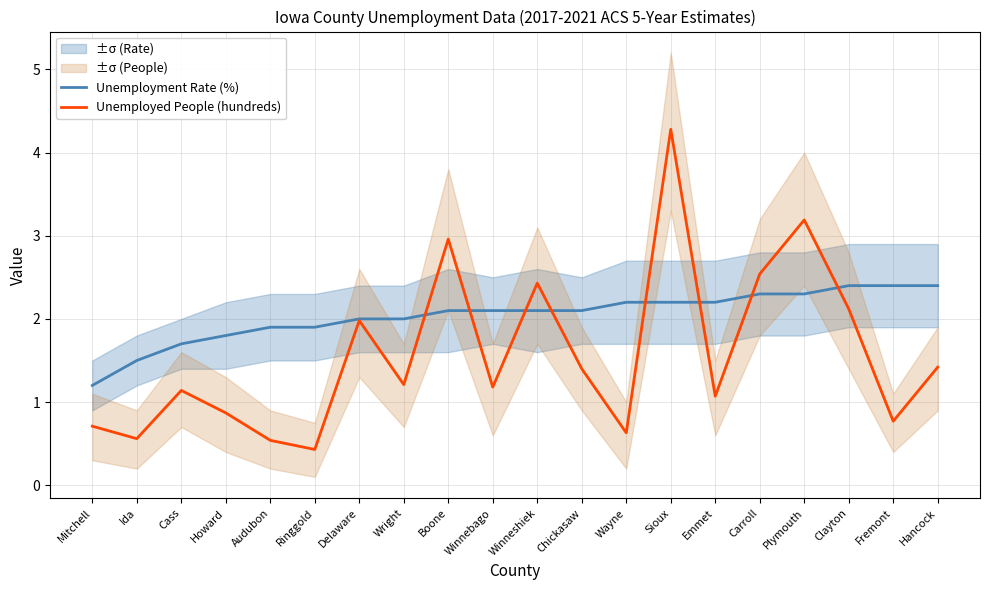

True or false: Unemployment Rate (%) has a value of 0.5 at Mitchell.

False